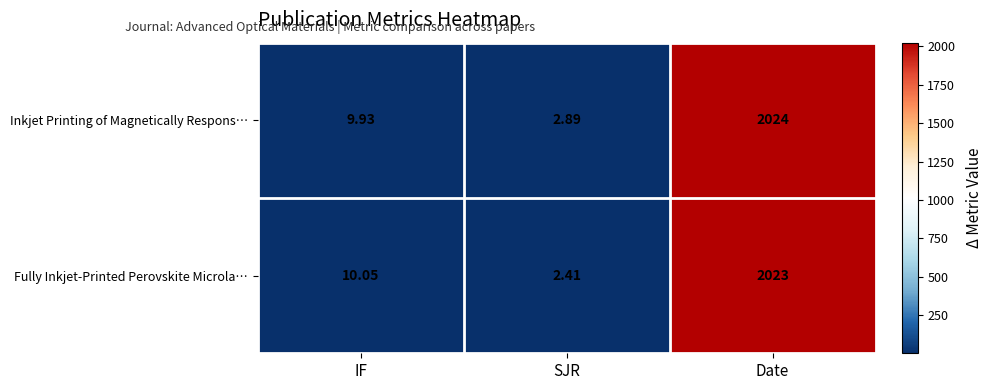

How many data points does each series have?

3